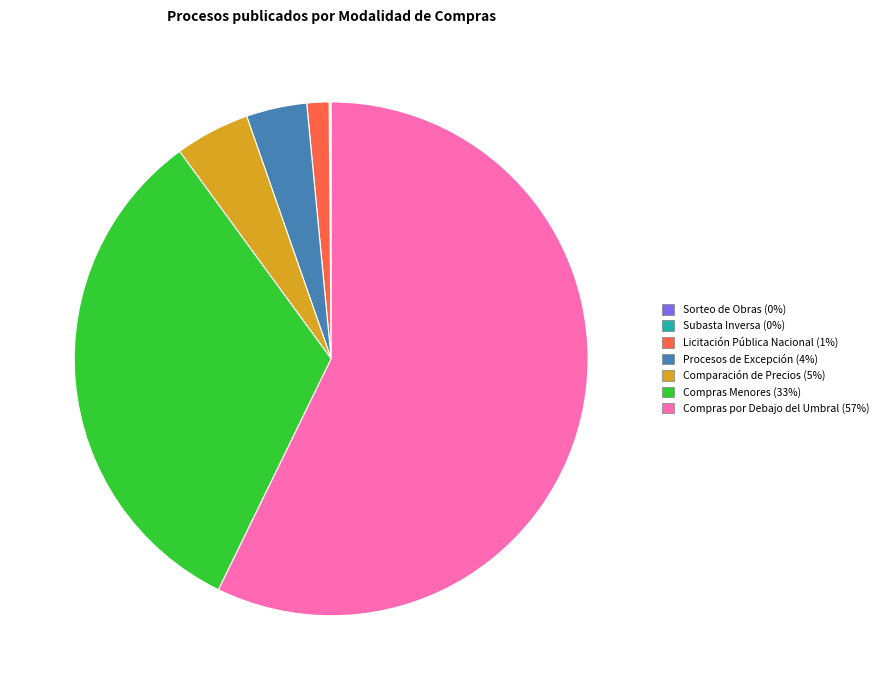

Do Licitación Pública Nacional and Comparación de Precios together represent more than half of the pie?

No